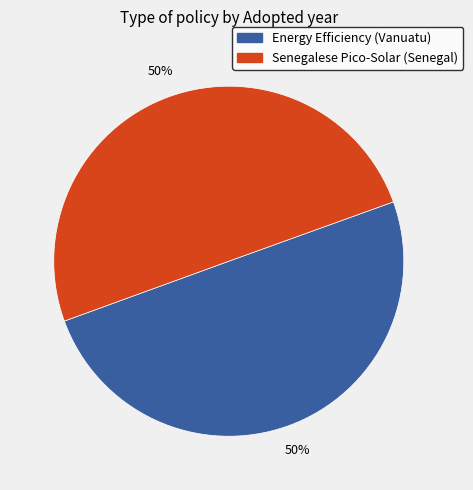

To the nearest percent, what is the average slice percentage?

50%